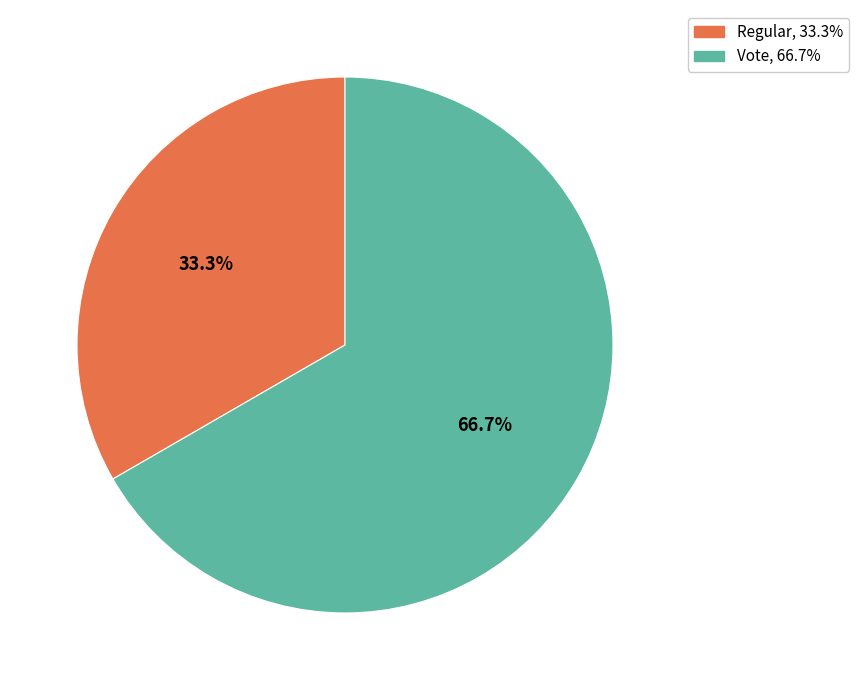

Is there a majority slice in this chart?

Yes